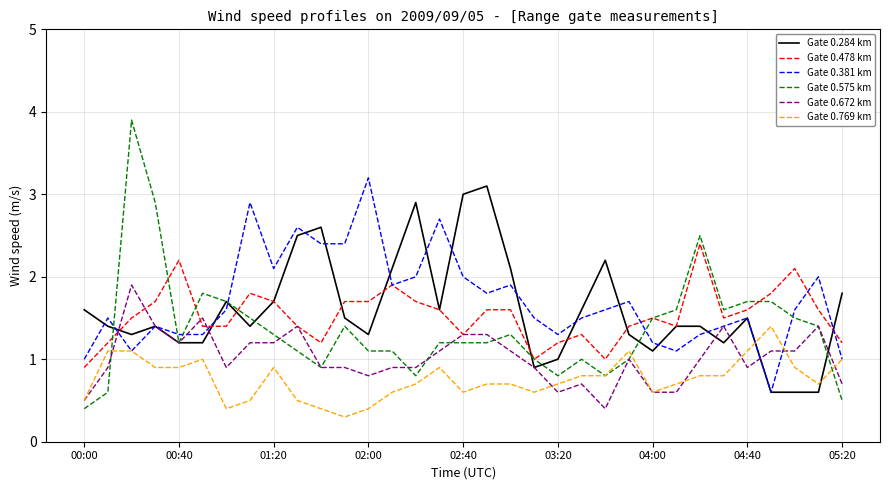

List the series in order of their peak value, lowest first.

Gate 0.769 km, Gate 0.672 km, Gate 0.478 km, Gate 0.284 km, Gate 0.381 km, Gate 0.575 km